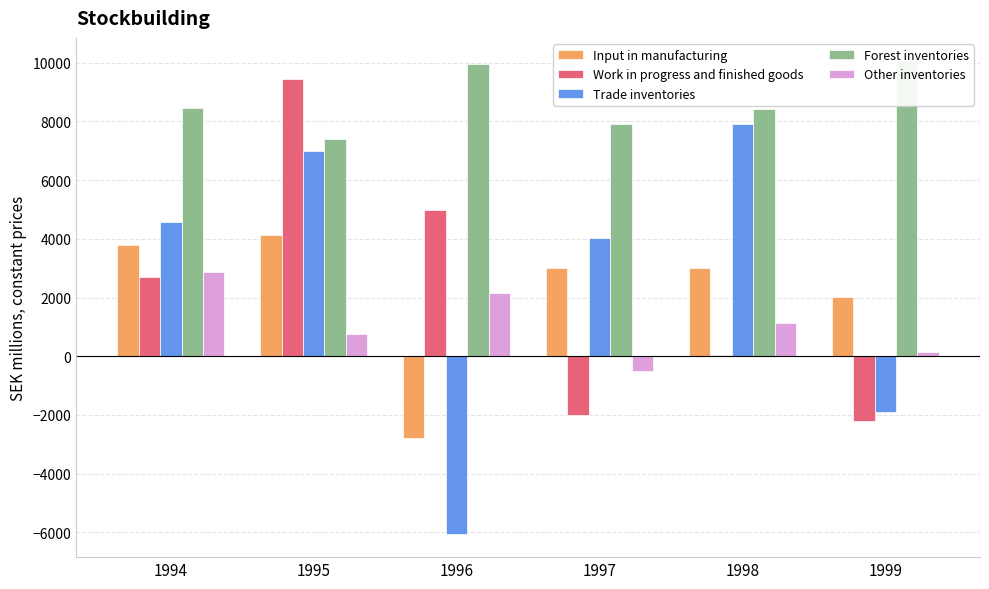

Are the bars horizontal?

No